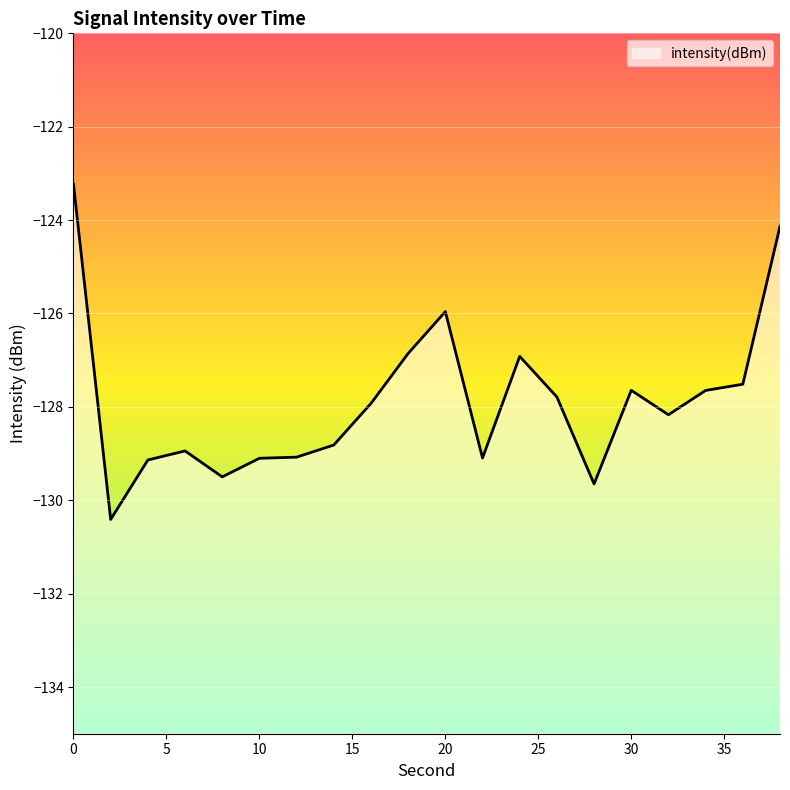

What is the difference between the values at 34 and 38?

3.5